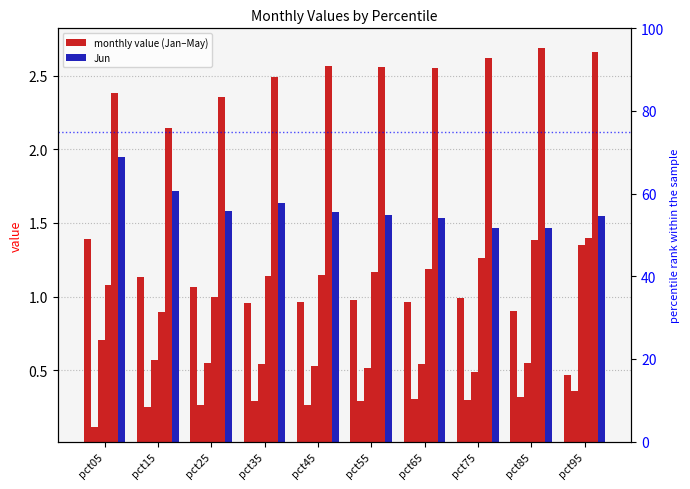

What is the sum of all May values?

25.0